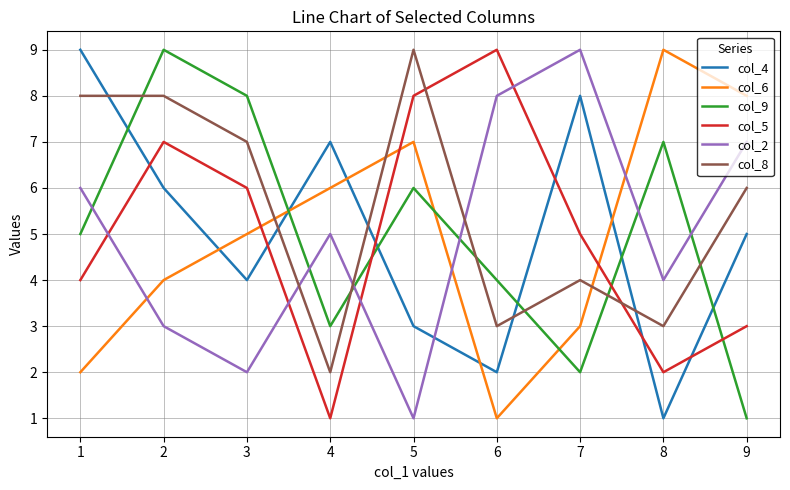

At which category does col_6 reach its first local valley?

6